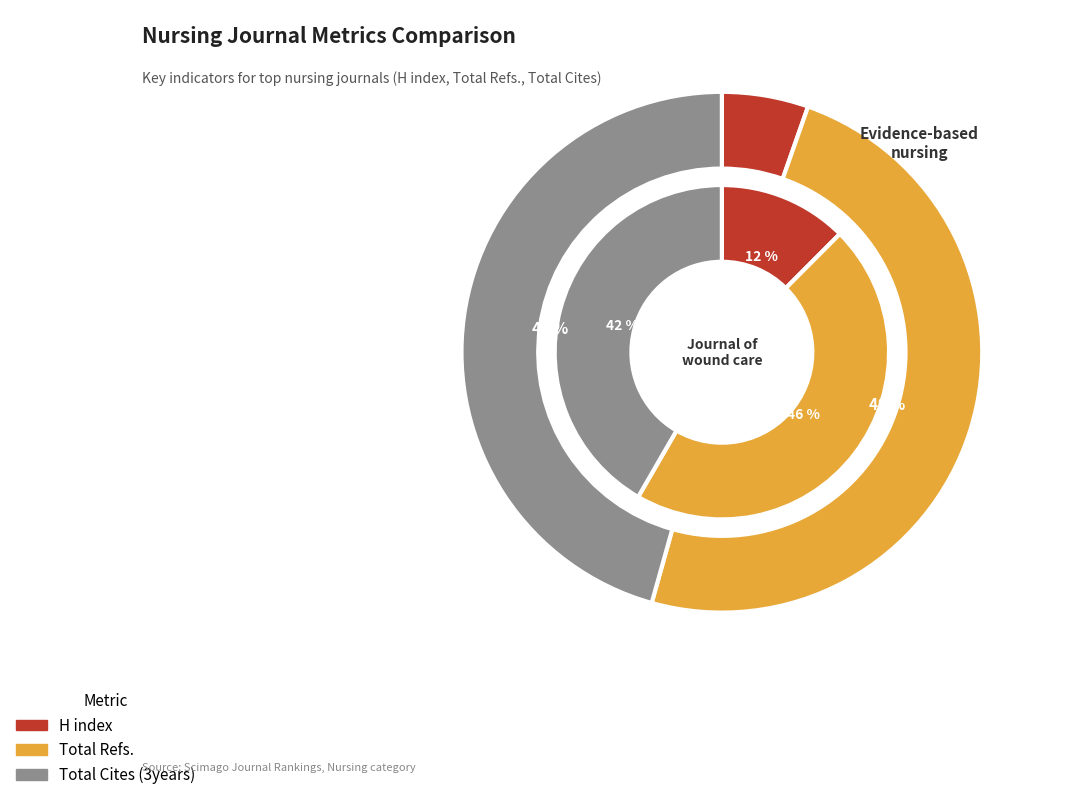

Which has a higher value, Total Cites (3years) or Total Refs.?

Total Refs.